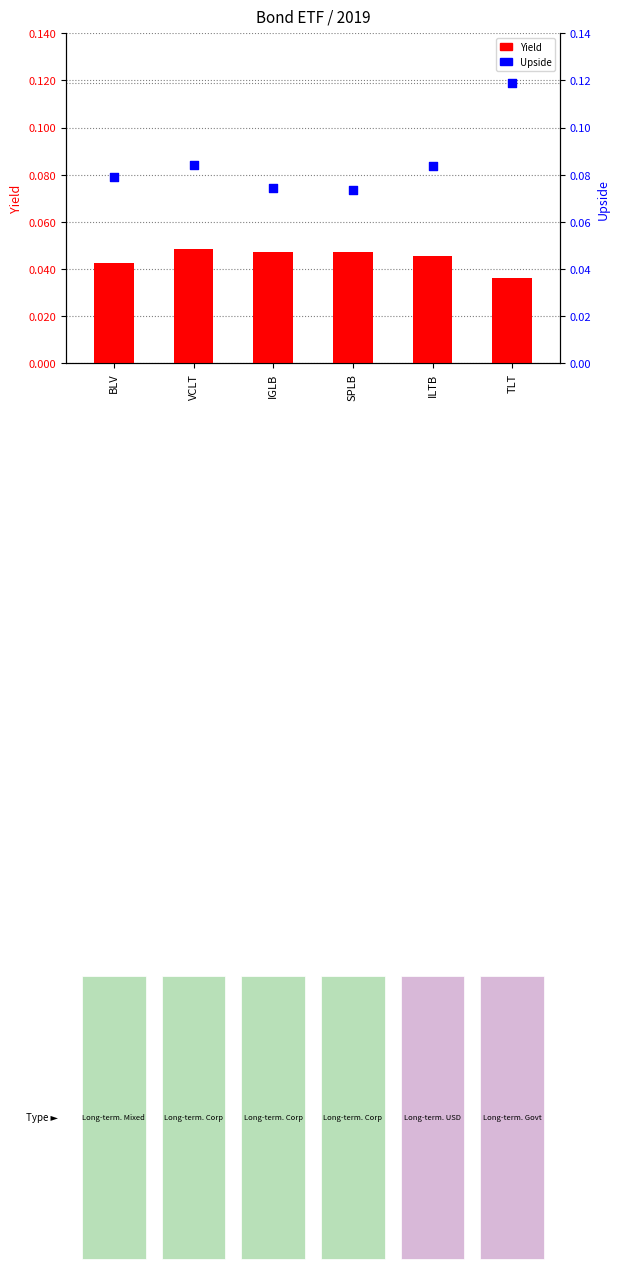

Which series has the largest total across all categories?

Upside